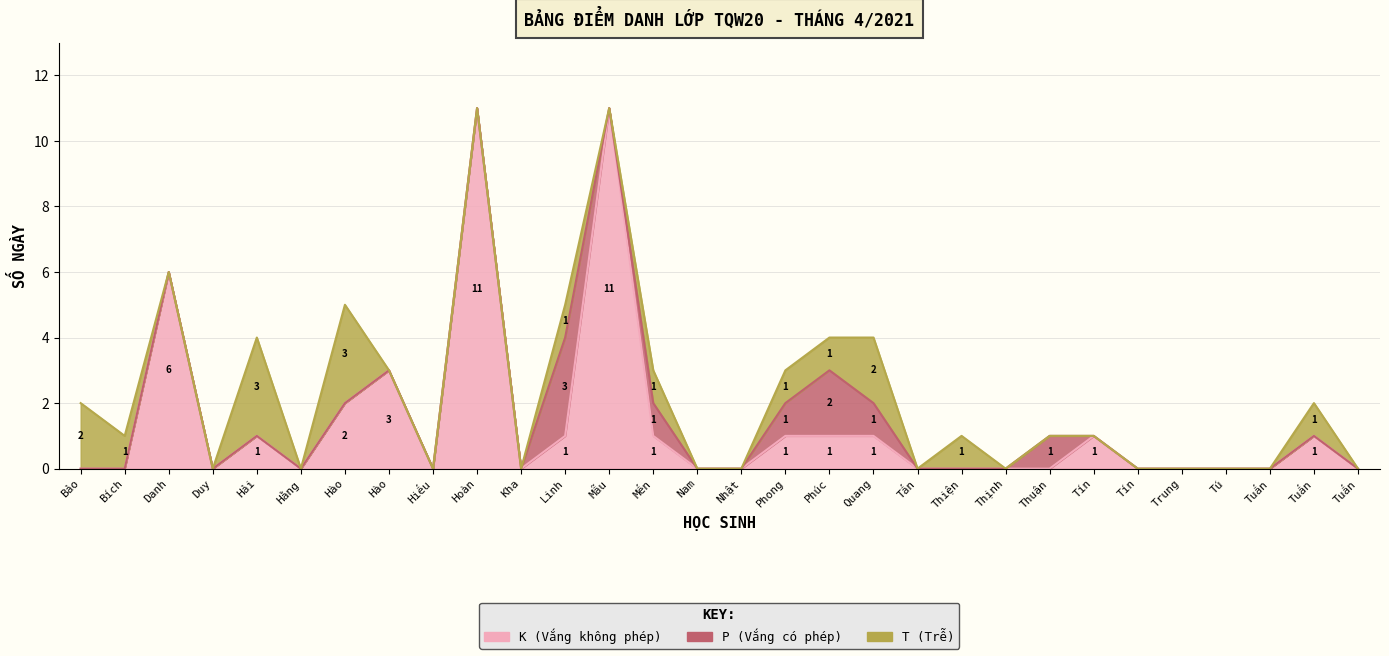

In K (Vắng không phép), how many points are lower than both neighbors (excluding endpoints)?

4